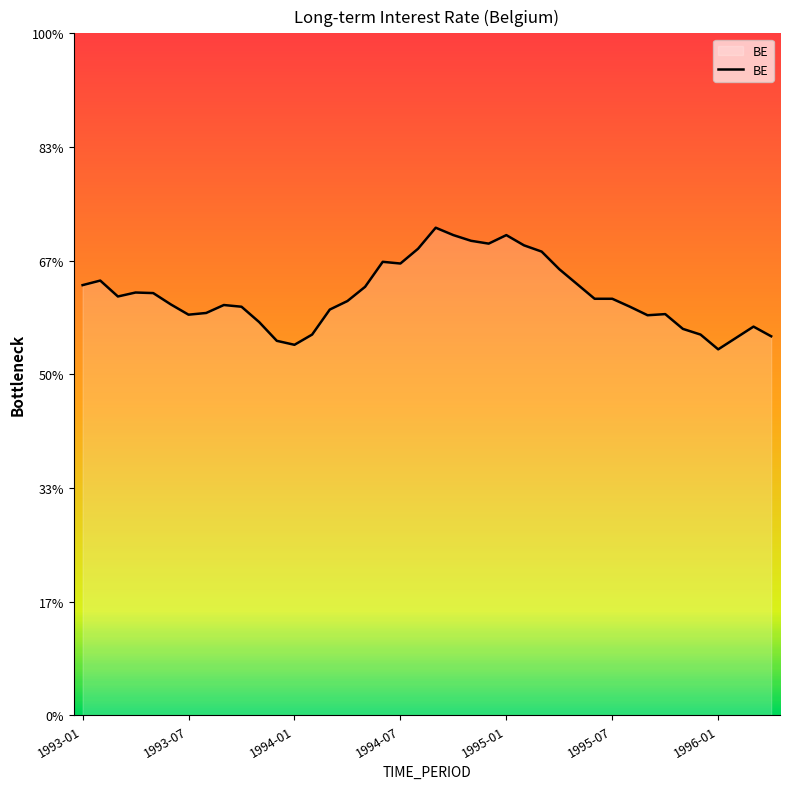

Where does the data first go above 7?

1993-01